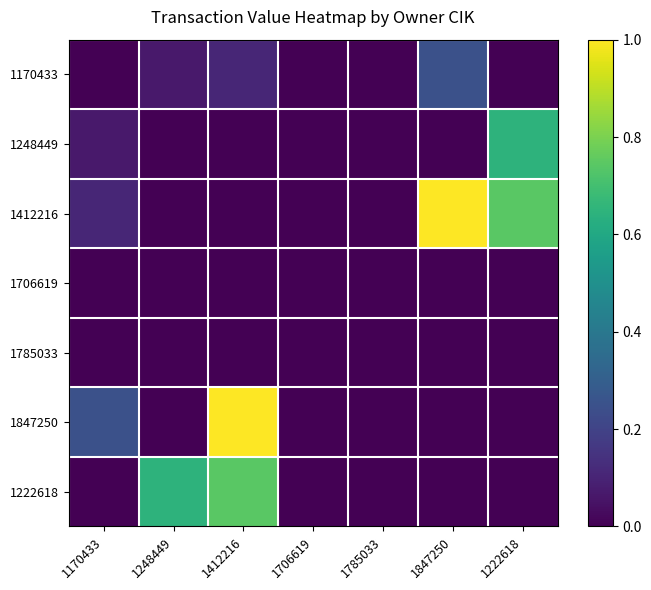

Reading right to left, list all the values displayed in this chart.

1170433: 1222618=0.0	1847250=0.2	1785033=0.0	1706619=0.0	1412216=0.1	1248449=0.1	1170433=0.0
1248449: 1222618=0.6	1847250=0.0	1785033=0.0	1706619=0.0	1412216=0.0	1248449=0.0	1170433=0.1
1412216: 1222618=0.7	1847250=1.0	1785033=0.0	1706619=0.0	1412216=0.0	1248449=0.0	1170433=0.1
1706619: 1222618=0.0	1847250=0.0	1785033=0.0	1706619=0.0	1412216=0.0	1248449=0.0	1170433=0.0
1785033: 1222618=0.0	1847250=0.0	1785033=0.0	1706619=0.0	1412216=0.0	1248449=0.0	1170433=0.0
1847250: 1222618=0.0	1847250=0.0	1785033=0.0	1706619=0.0	1412216=1.0	1248449=0.0	1170433=0.2
1222618: 1222618=0.0	1847250=0.0	1785033=0.0	1706619=0.0	1412216=0.7	1248449=0.6	1170433=0.0